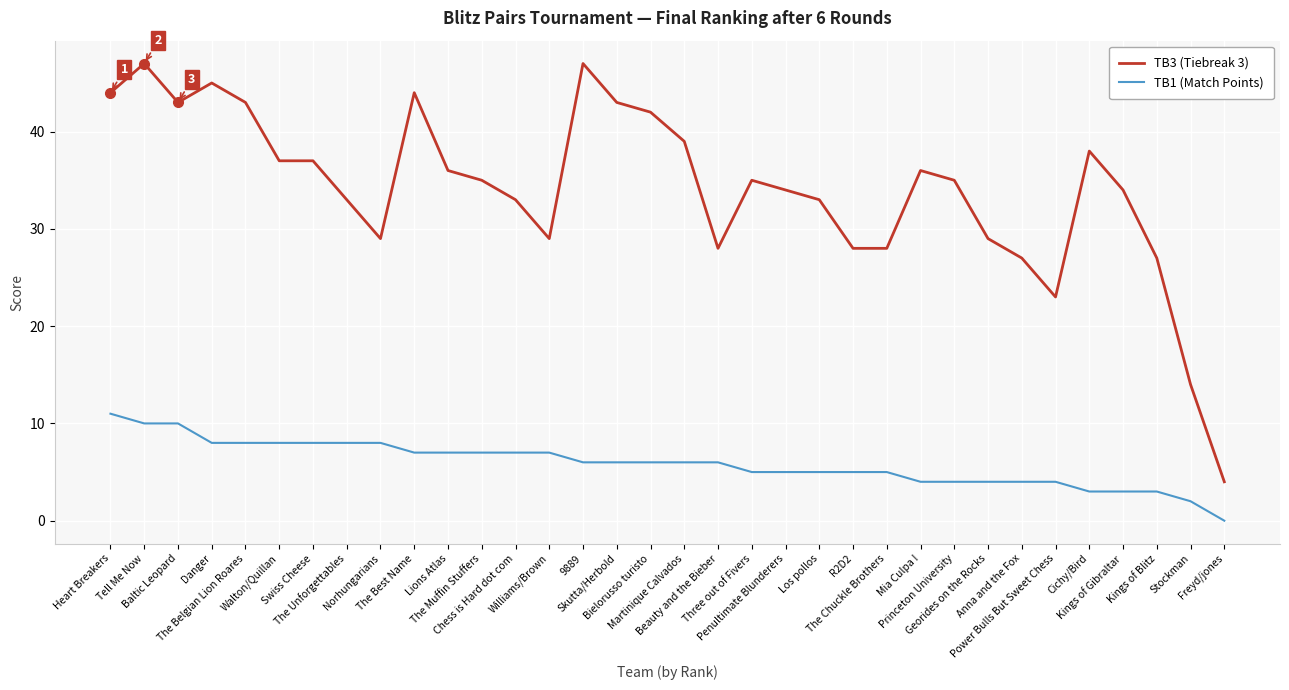

True or false: TB3 (Tiebreak 3) and TB1 (Match Points) cross at least once.

False